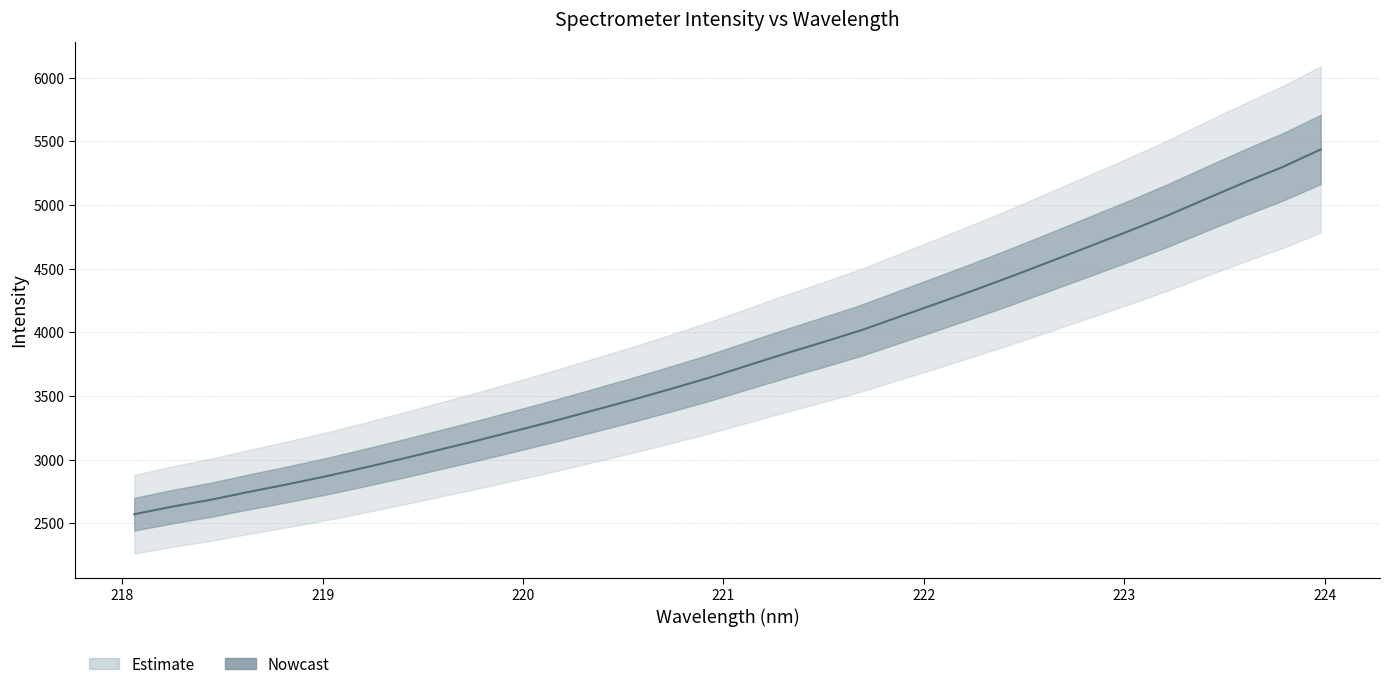

What is the difference between the maximum and minimum values?

2864.8